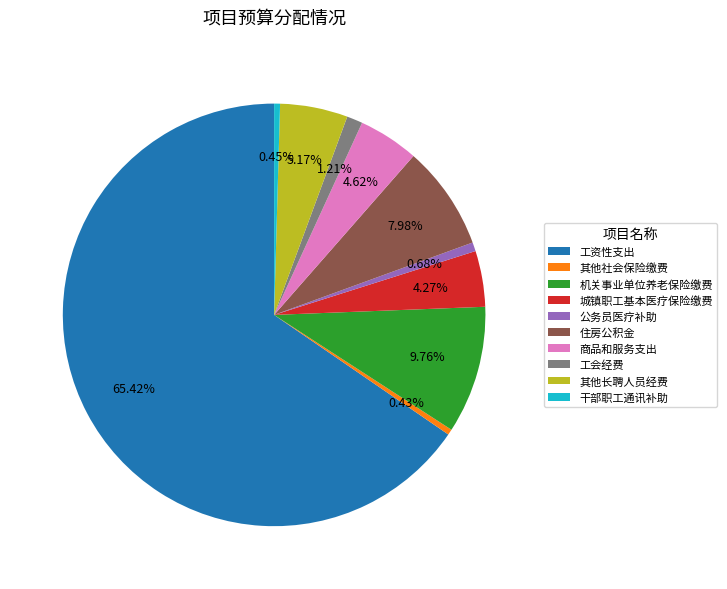

How much of the chart is everything except 公务员医疗补助?

99.3%